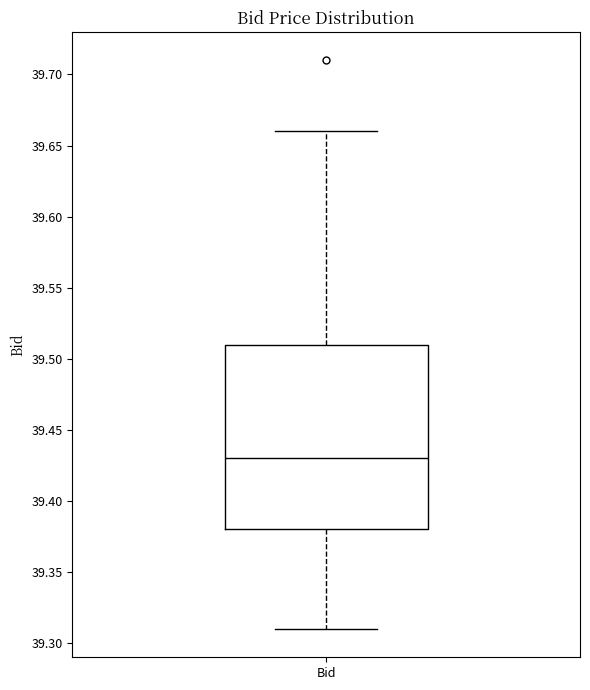

Transcribe this box plot: give where the median line is, the range the box spans, and where the two whiskers end, as read against the y-axis. The values are not printed on the chart, so give them approximately, as read against the axis.

median 39.43, box 39.38 to 39.51, whiskers 39.31 to 39.66